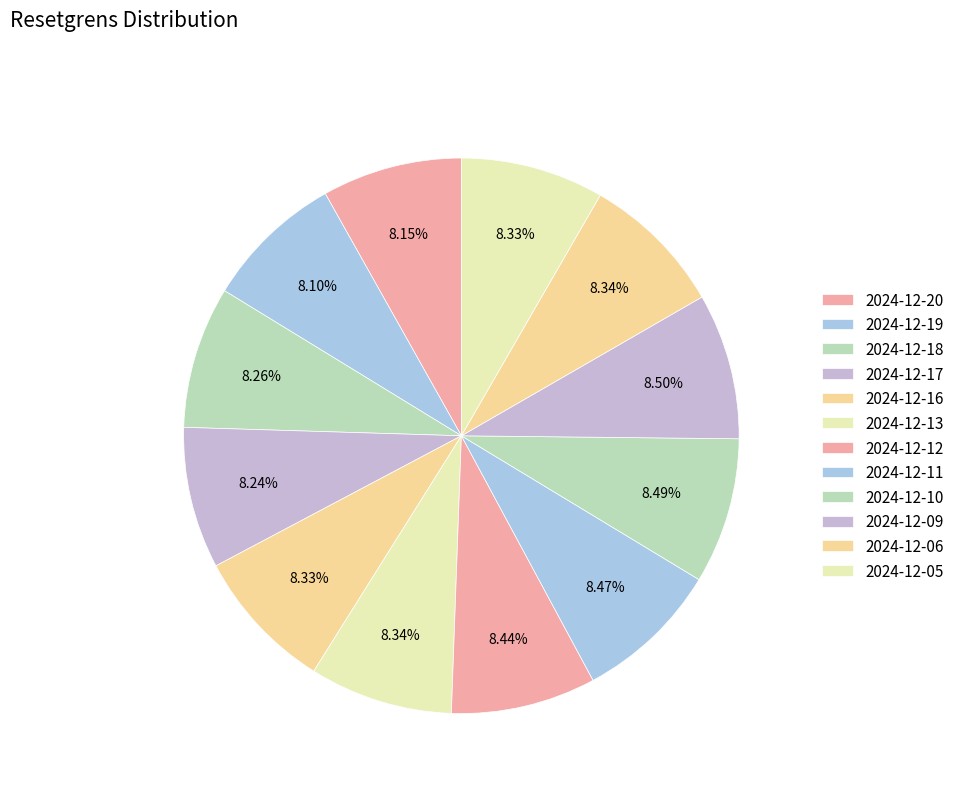

How many slices are in this pie chart?

12